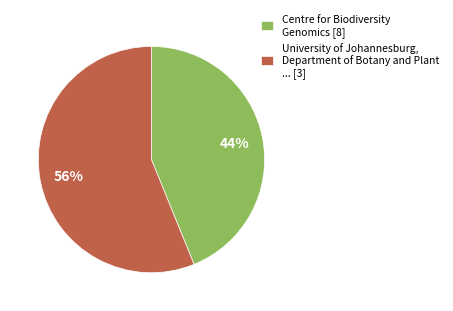

The Centre for Biodiversity Genomics [8] slice represents 49% of the pie. True or false?

False